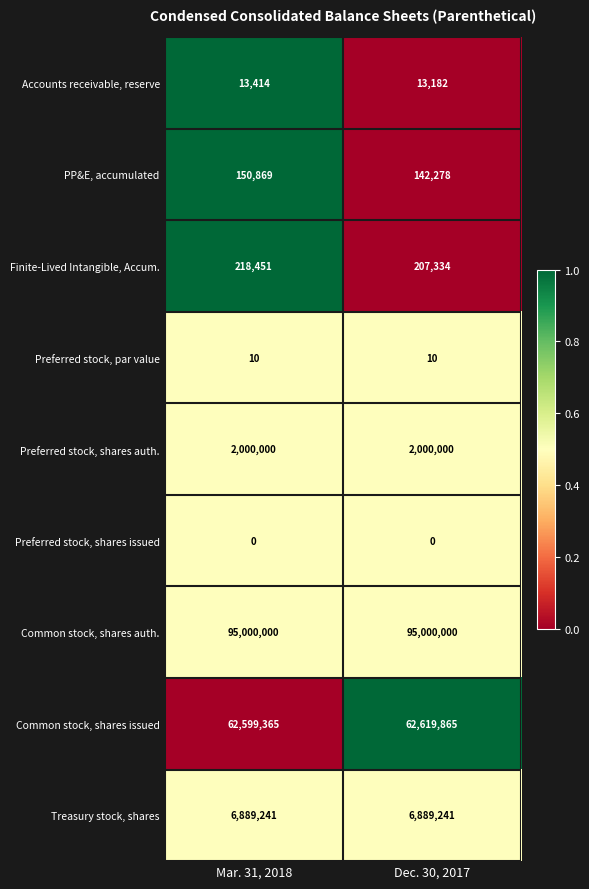

Reading left to right, extract all data points from this chart.

Accounts receivable, reserve: 13414	13182
PP&E, accumulated: 150869	142278
Finite-Lived Intangible, Accum.: 218451	207334
Preferred stock, par value: 10	10
Preferred stock, shares auth.: 2000000	2000000
Preferred stock, shares issued: 0	0
Common stock, shares auth.: 95000000	95000000
Common stock, shares issued: 62599365	62619865
Treasury stock, shares: 6889241	6889241